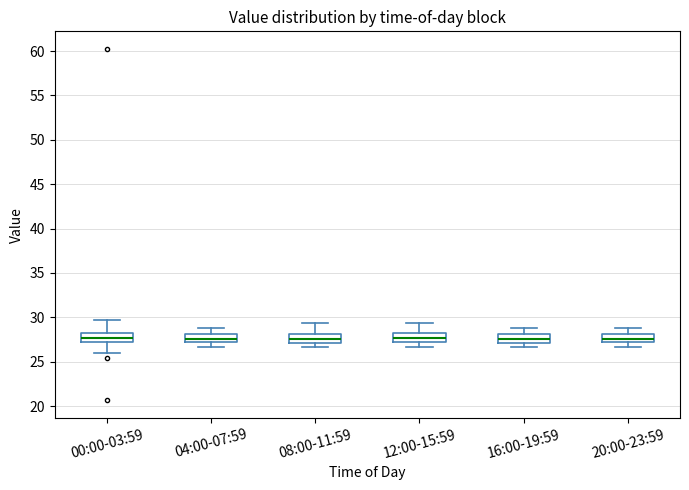

Reading left to right, transcribe this box plot: for each box, give where its median line is, the range the box spans, and where its two whiskers end, as read against the y-axis. The values are not printed on the chart, so give them approximately, as read against the axis.

00:00-03:59: median 27.5, box 27.0 to 28.0, whiskers 26.0 to 29.5
04:00-07:59: median 27.5, box 27.0 to 28.0, whiskers 26.5 to 29.0
08:00-11:59: median 27.5, box 27.0 to 28.0, whiskers 26.5 to 29.5
12:00-15:59: median 27.5, box 27.0 to 28.0, whiskers 26.5 to 29.5
16:00-19:59: median 27.5, box 27.0 to 28.0, whiskers 26.5 to 29.0
20:00-23:59: median 27.5, box 27.0 to 28.0, whiskers 26.5 to 29.0